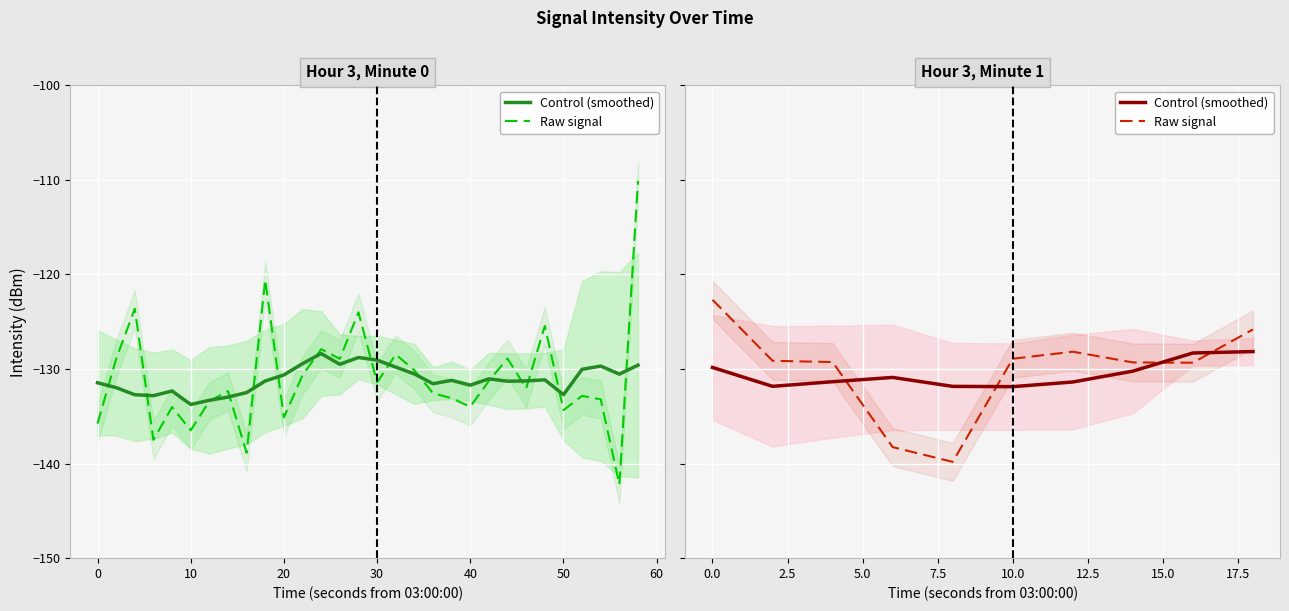

What is the difference between the maximum and second lowest values in the Raw signal series?

15.6